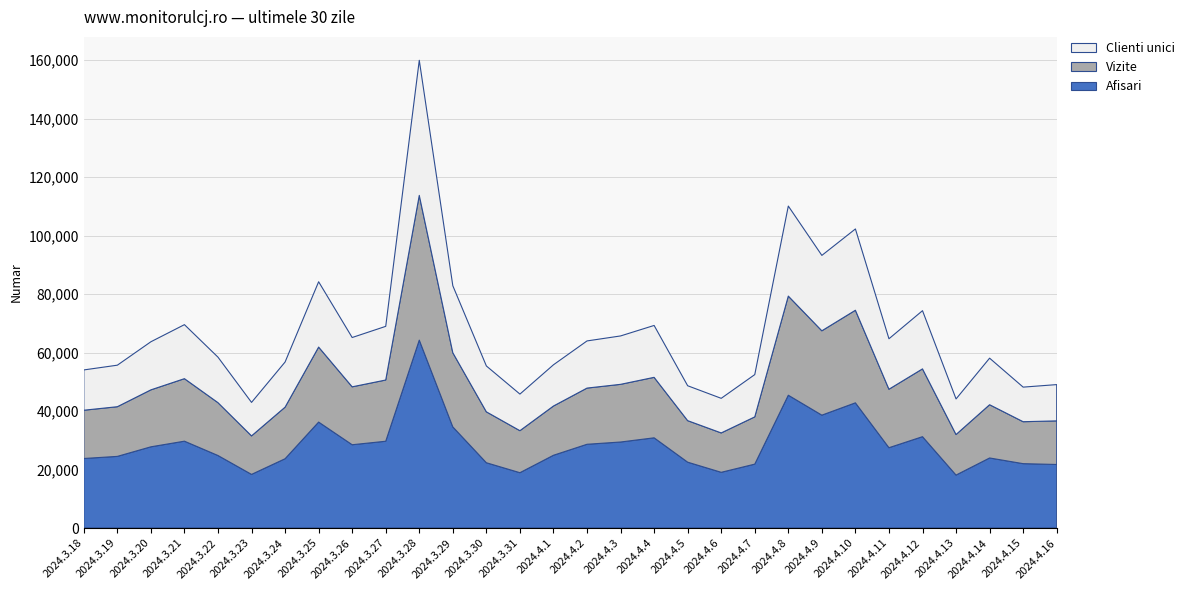

Reading right to left, what are all the values shown in this chart?

Afisari: 21737	22020	23965	18118	31249	27477	42825	38612	45427	21858	19061	22529	30859	29422	28649	24891	18931	22335	34594	64280	29687	28490	36245	23703	18349	24806	29708	27781	24506	23783
Vizite: 14914	14345	18210	13867	23188	19998	31663	28849	33906	16160	13467	14202	20684	19725	19217	16840	14367	17408	25360	49494	20939	19809	25648	17643	13167	18075	21380	19480	16988	16509
Clienti unici: 12404	11827	15921	12170	19901	17259	27802	25786	30790	14459	11833	11933	17743	16552	16127	14102	12513	15685	22907	46207	18356	16860	22336	15435	11453	15558	18471	16448	14202	13781